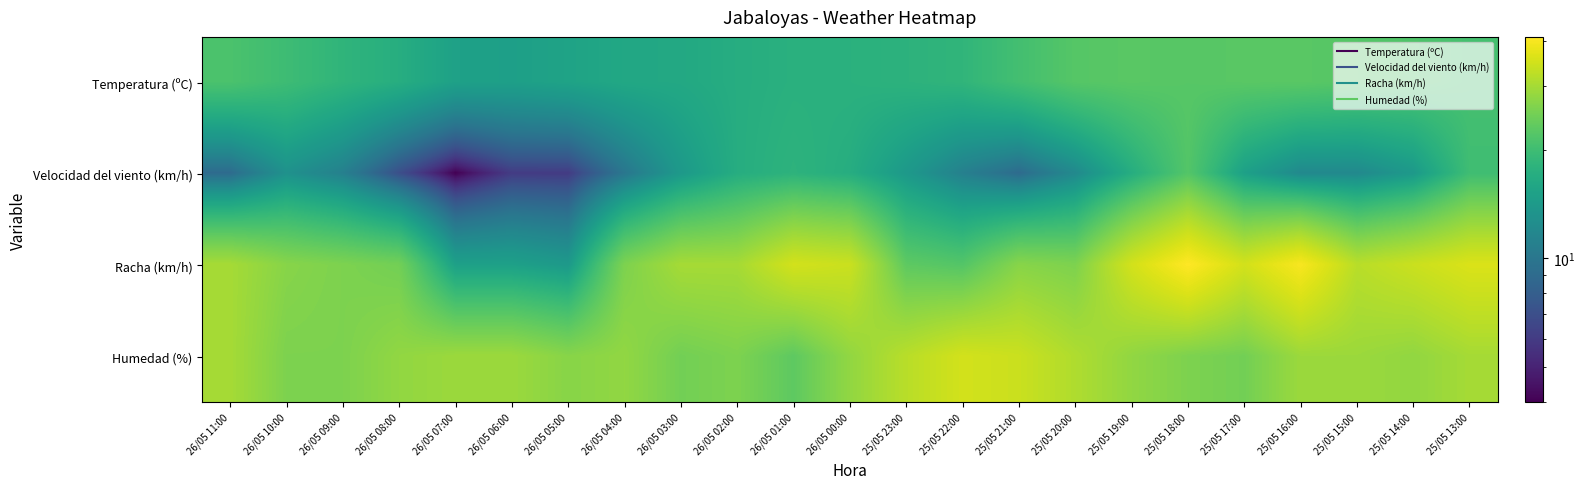

Rank the series at 25/05 19:00 from highest to lowest value.

Racha (km/h), Humedad (%), Temperatura (ºC), Velocidad del viento (km/h)